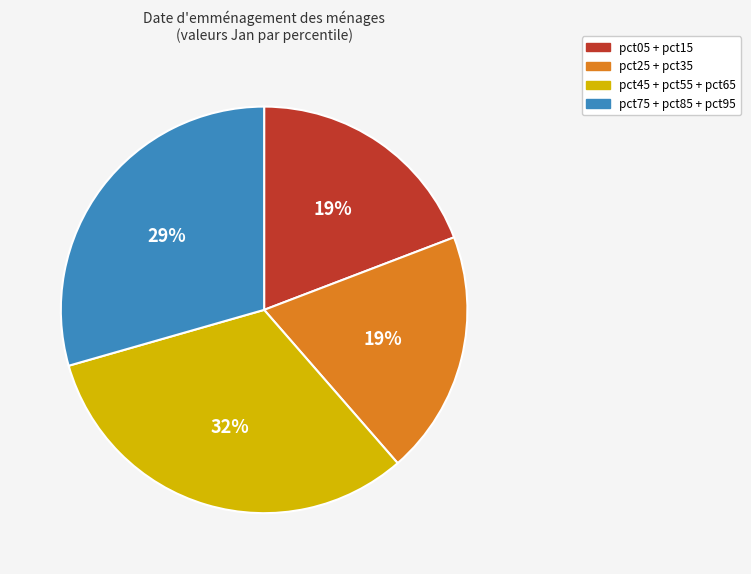

To the nearest percent, what is the difference between the largest and smallest slice percentages?

13%